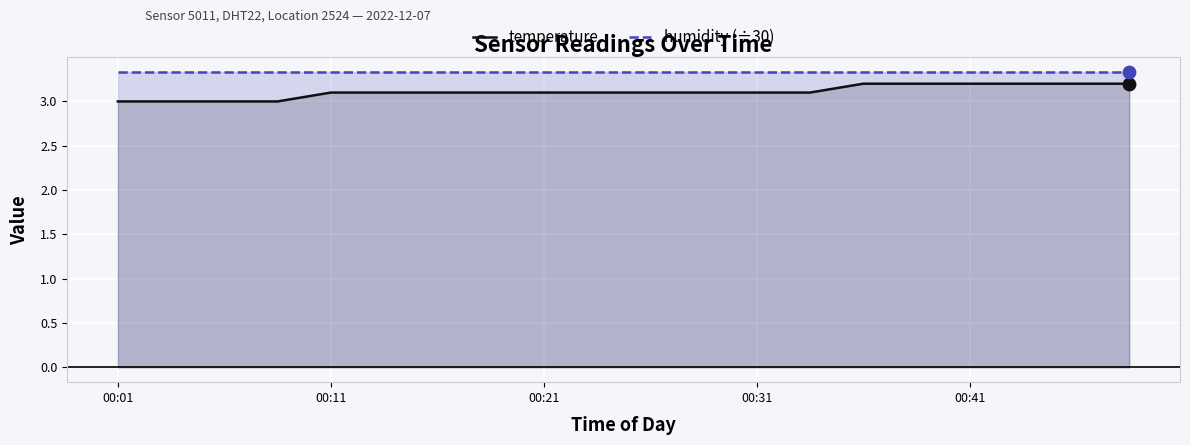

What are all the series names shown in the legend?

temperature, humidity (÷30)